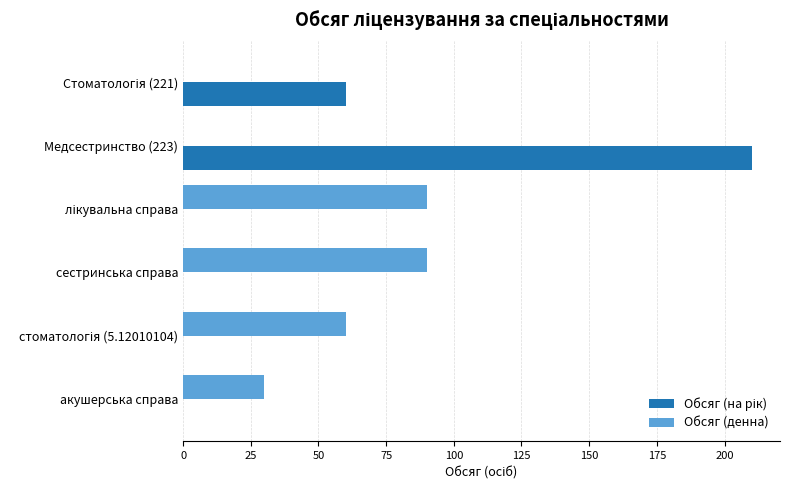

Is it true that Обсяг (денна) equals 30 at акушерська справа?

True